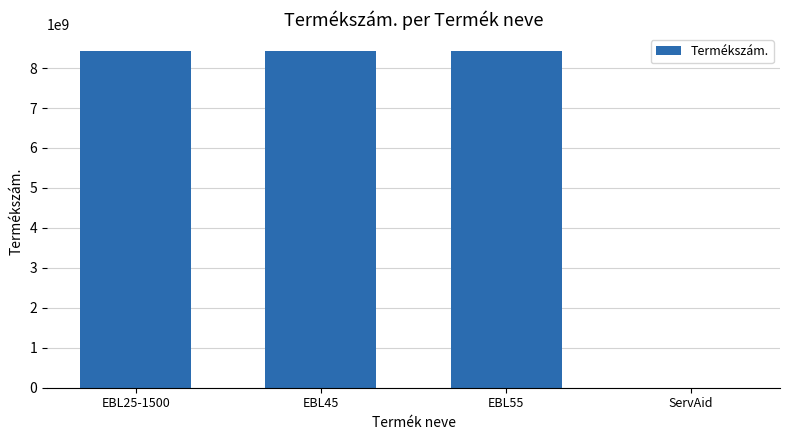

Count the number of categories in the chart.

4